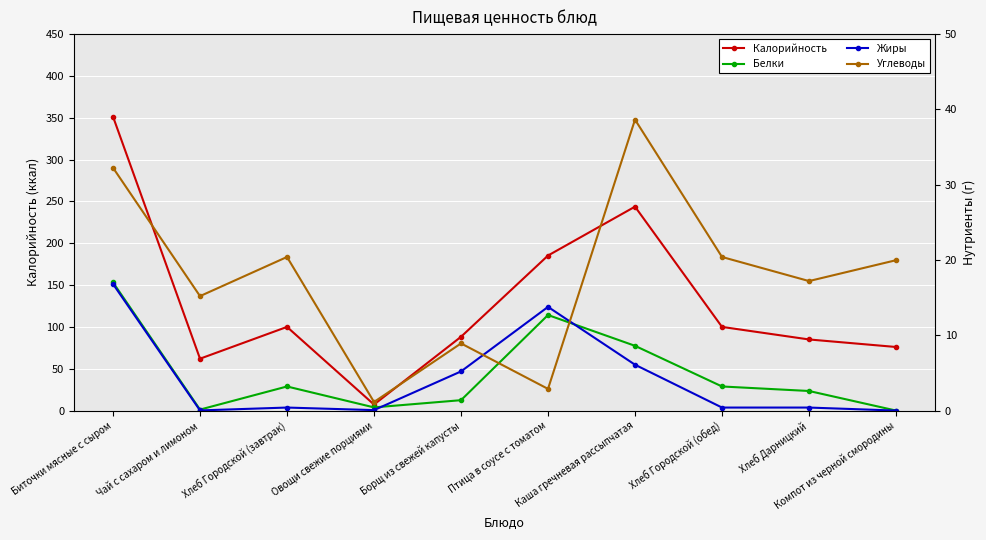

What value does the Жиры series have at Биточки мясные с сыром?

16.8